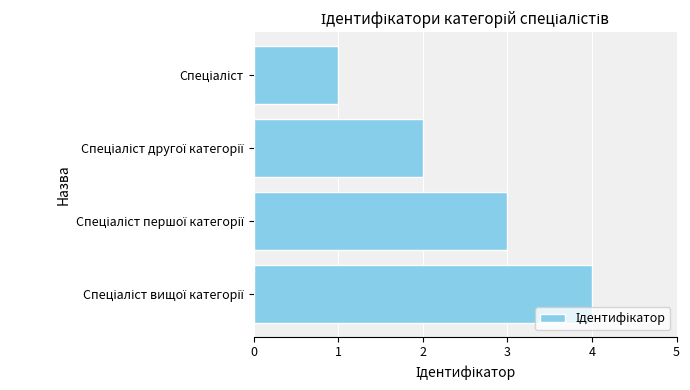

Count the values in the range 2 to 4.

3